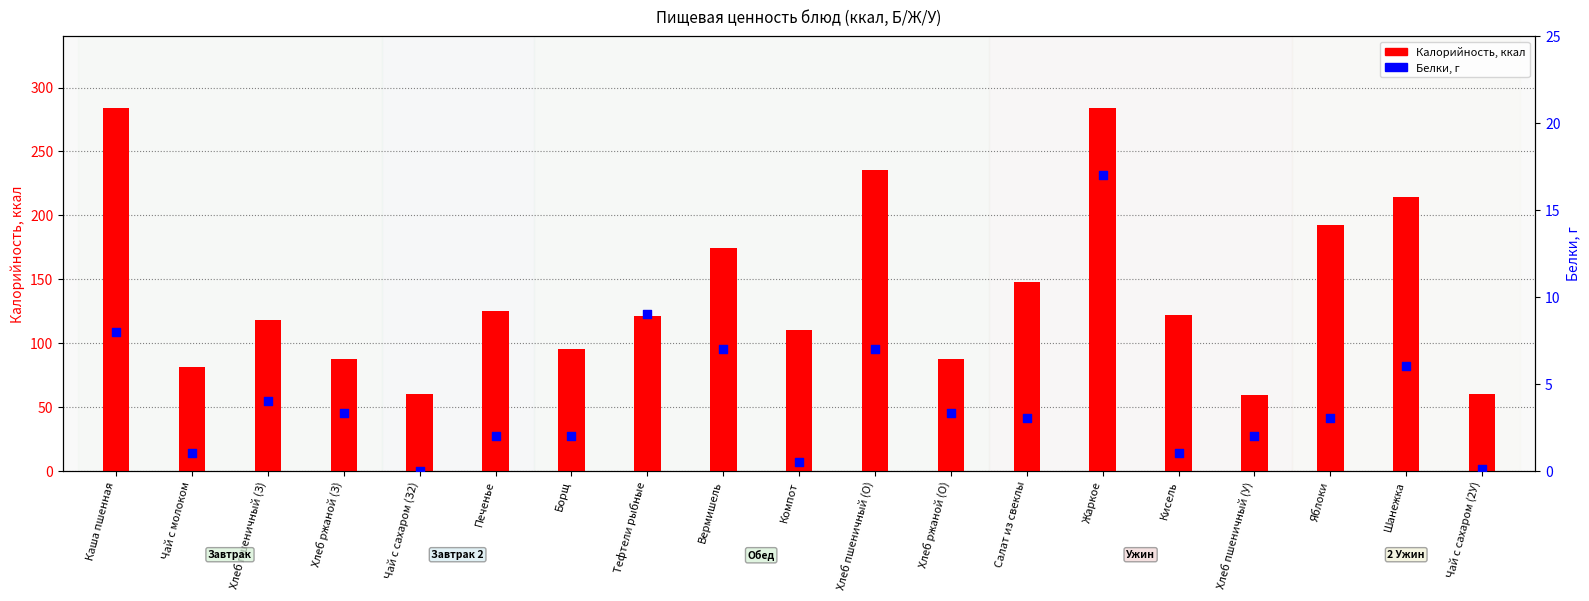

Which series has the largest Y range (max minus min)?

Калорийность